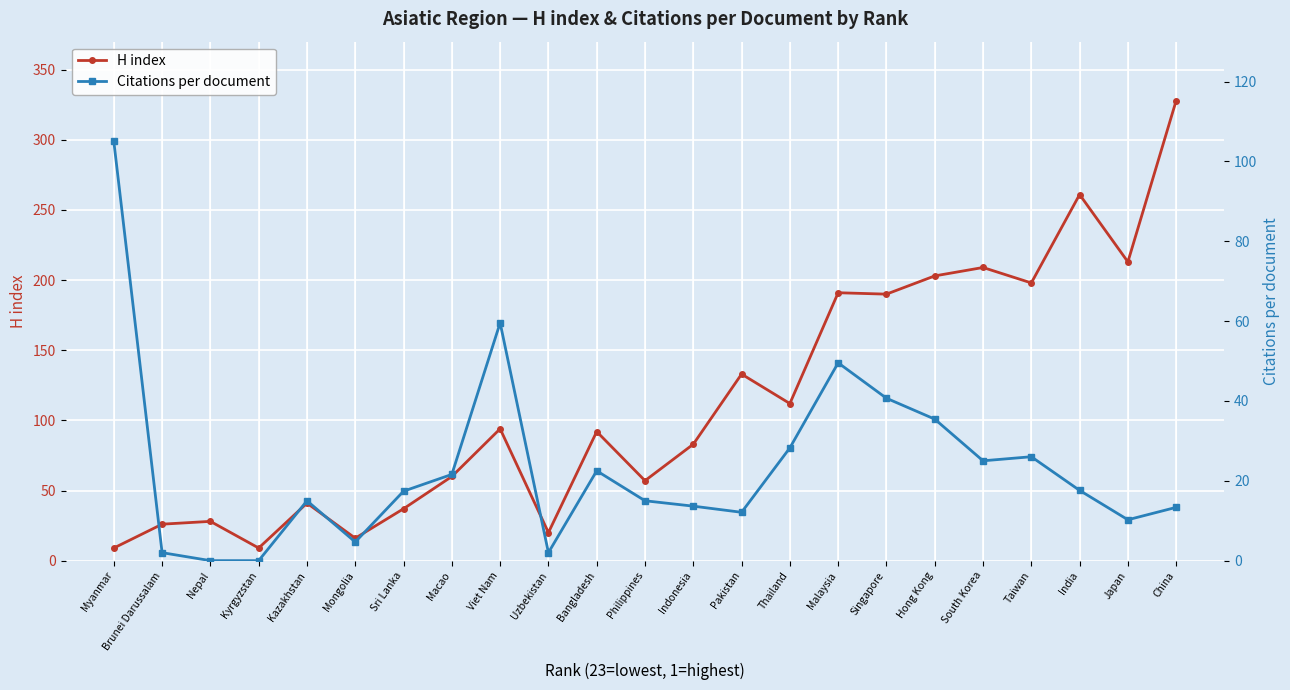

True or false: Citations per document has more than 0 points higher than both neighbors.

True